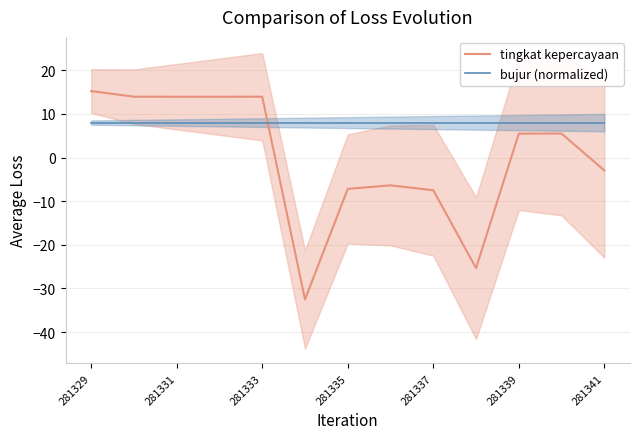

Is the value of tingkat kepercayaan at 281341 greater than the value of bujur (normalized) at 7?

Yes